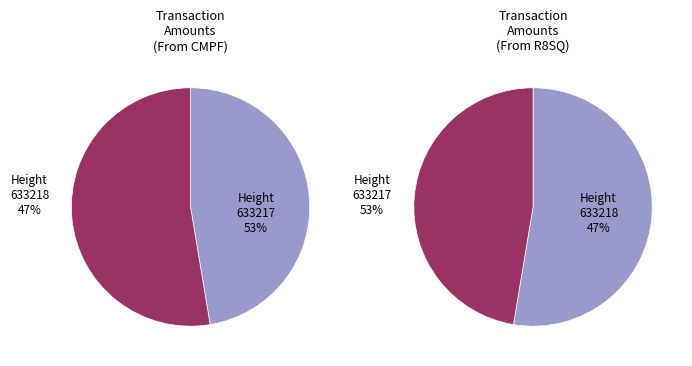

How much of the chart is everything except 633218?

52.6%